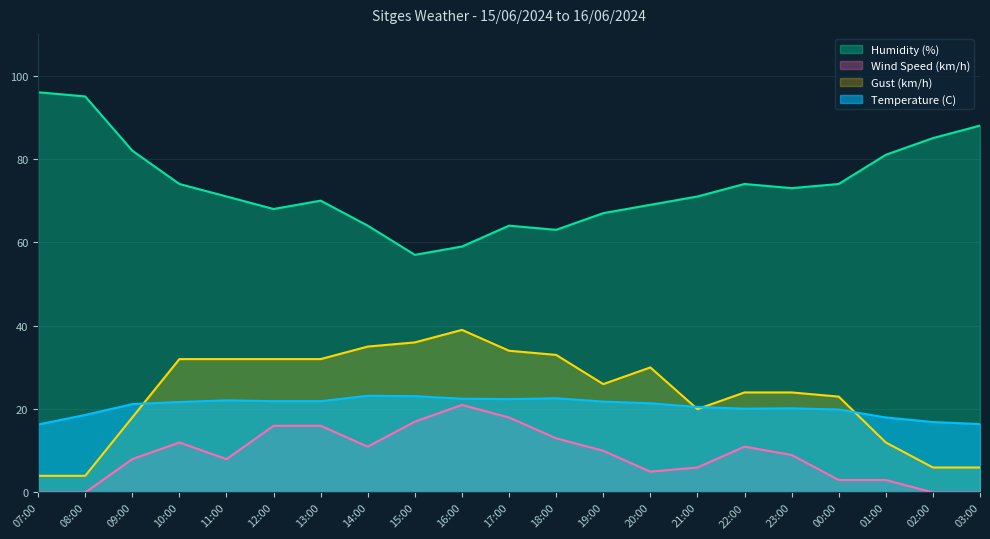

Count the number of data series in this chart.

4